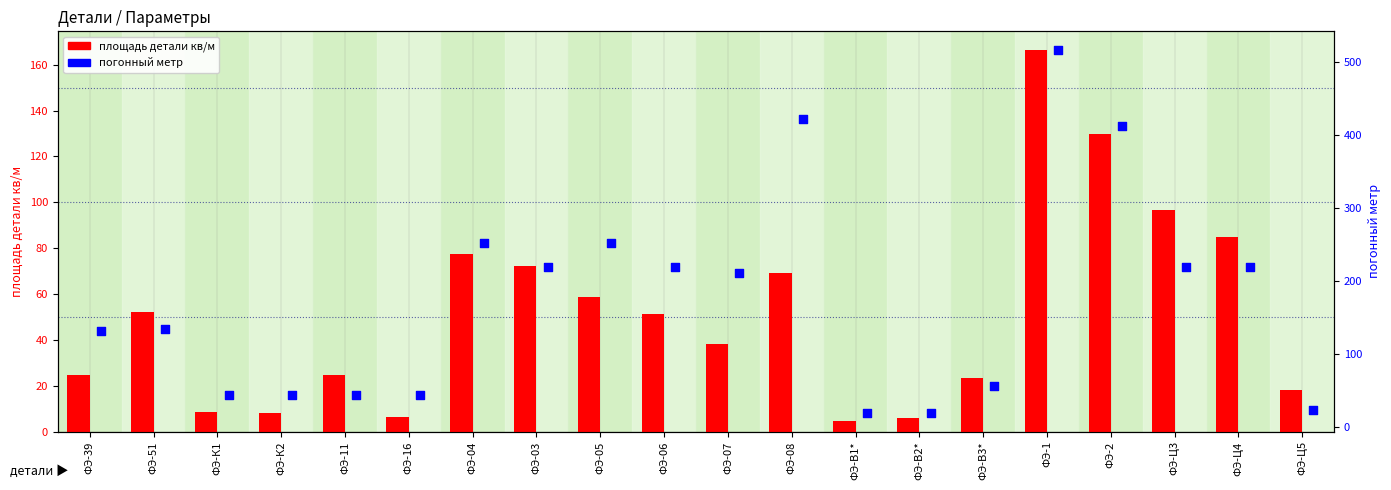

What are all the series names shown in the legend?

площадь детали кв/м, погонный метр